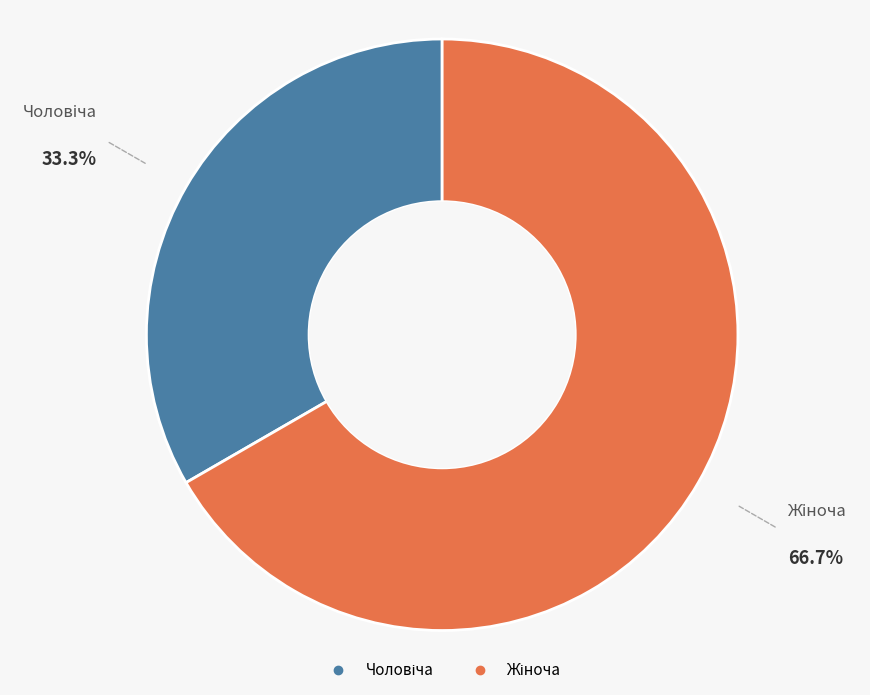

Count the number of slices in the pie.

2